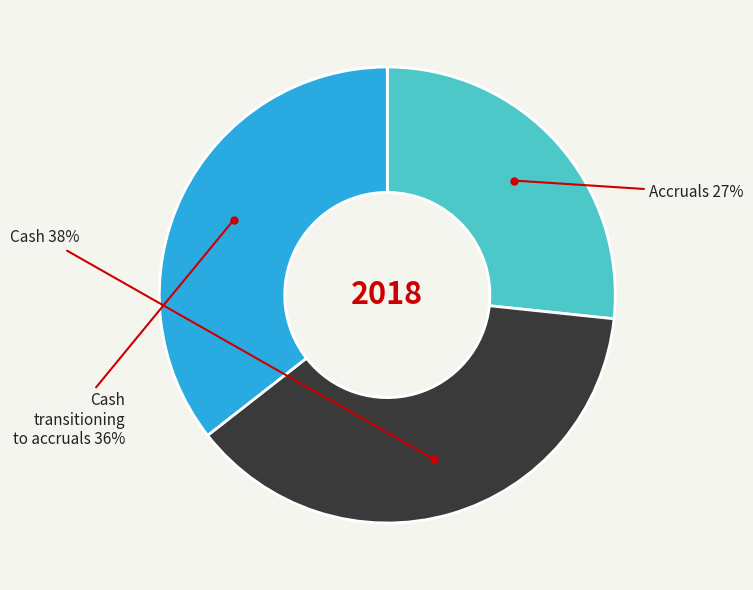

To the nearest percent, what is the difference between the largest and smallest slice percentages?

11%